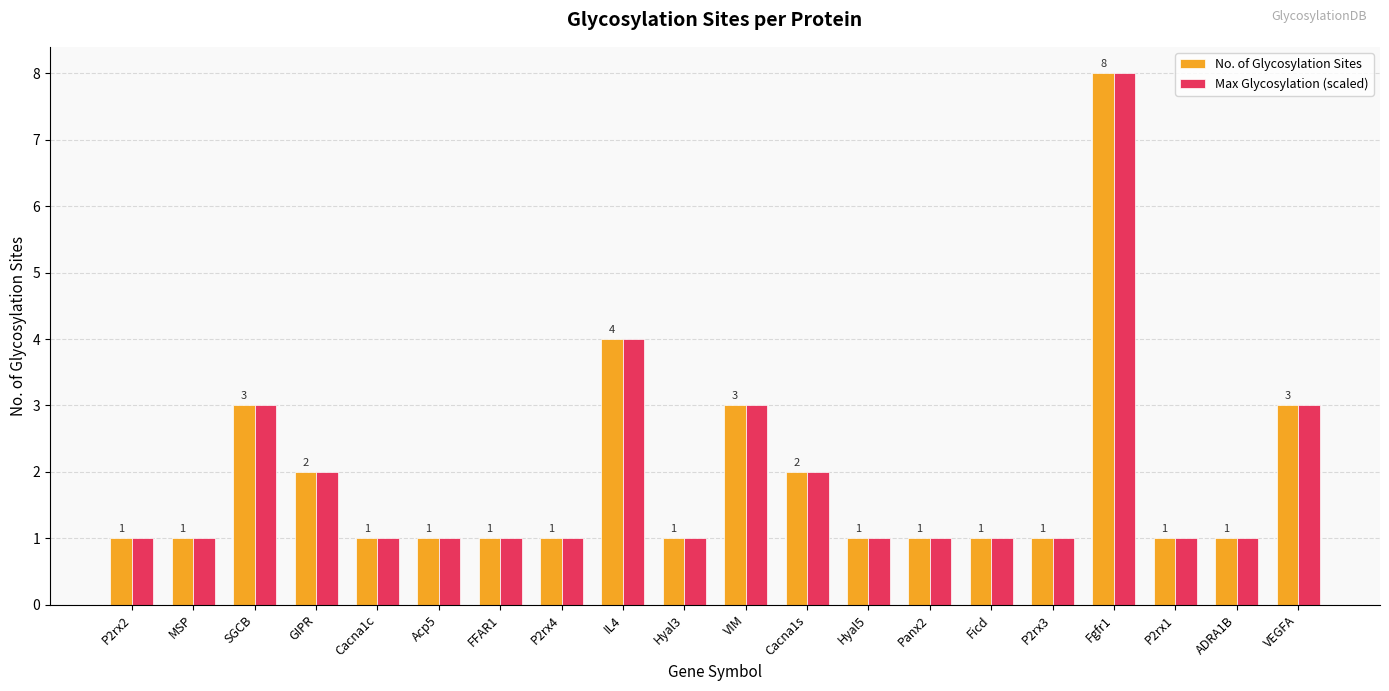

Which category has the highest value in the Max Glycosylation (scaled) series?

Fgfr1